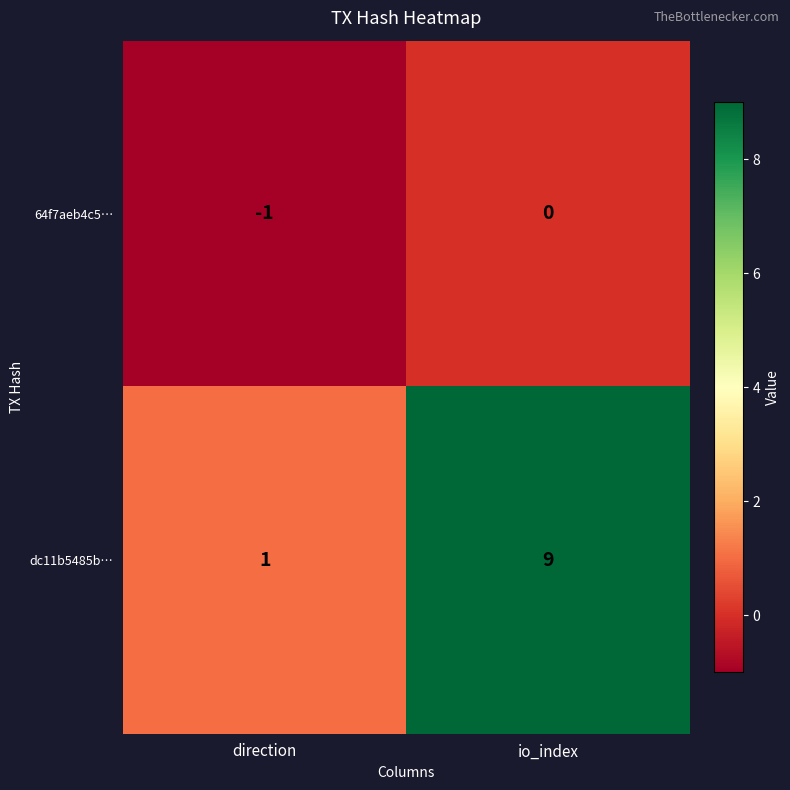

What is the difference between the dc11b5485b… values at io_index and direction?

8